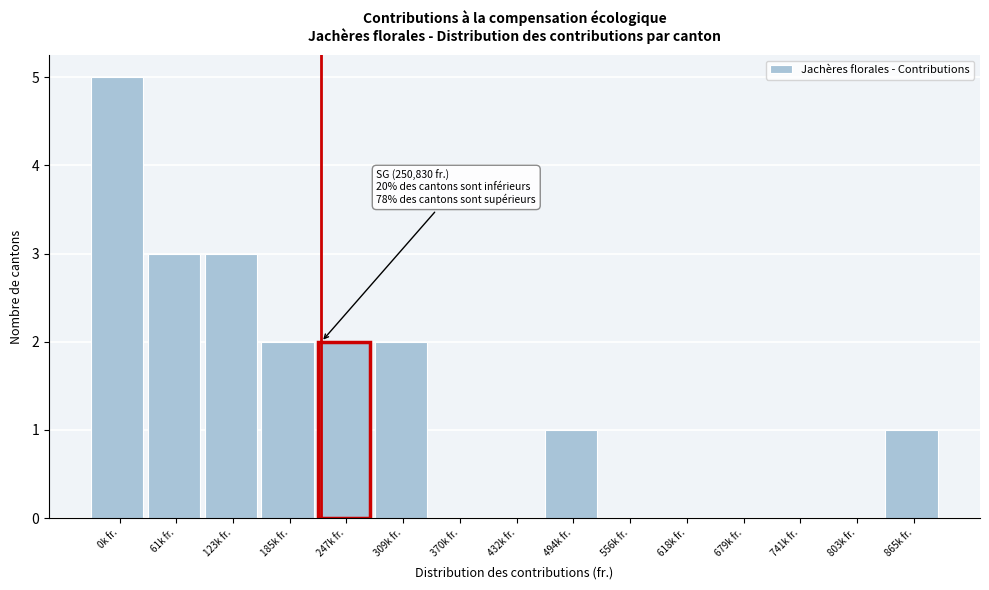

Reading left to right, list all the values displayed in this chart.

0k fr.=5	61k fr.=3	123k fr.=3	185k fr.=2	247k fr.=2	309k fr.=2	370k fr.=0	432k fr.=0	494k fr.=1	556k fr.=0	618k fr.=0	679k fr.=0	741k fr.=0	803k fr.=0	865k fr.=1